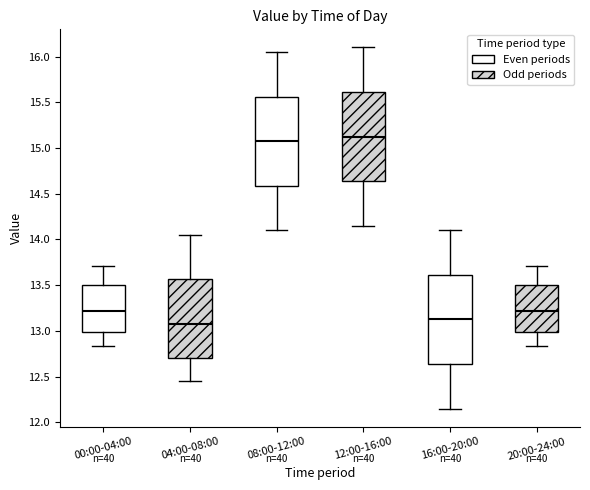

Where is the upper edge of the box for 00:00-04:00 on the y-axis? The values are not printed on the chart, so give them approximately, as read against the axis.

13.50